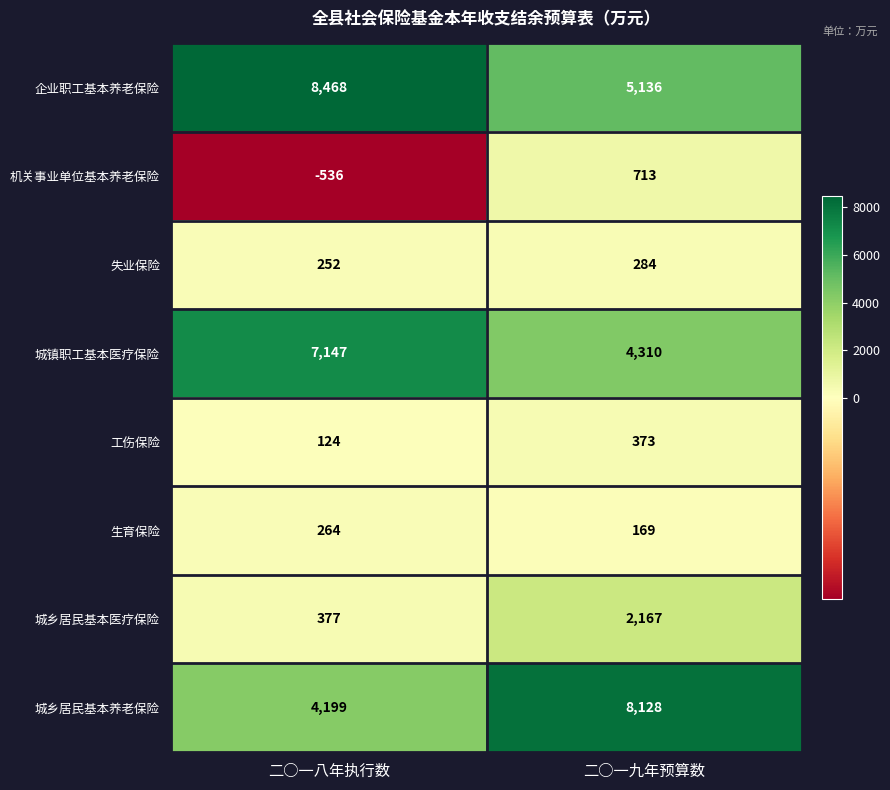

Read the 工伤保险 value at 二○一八年执行数.

124